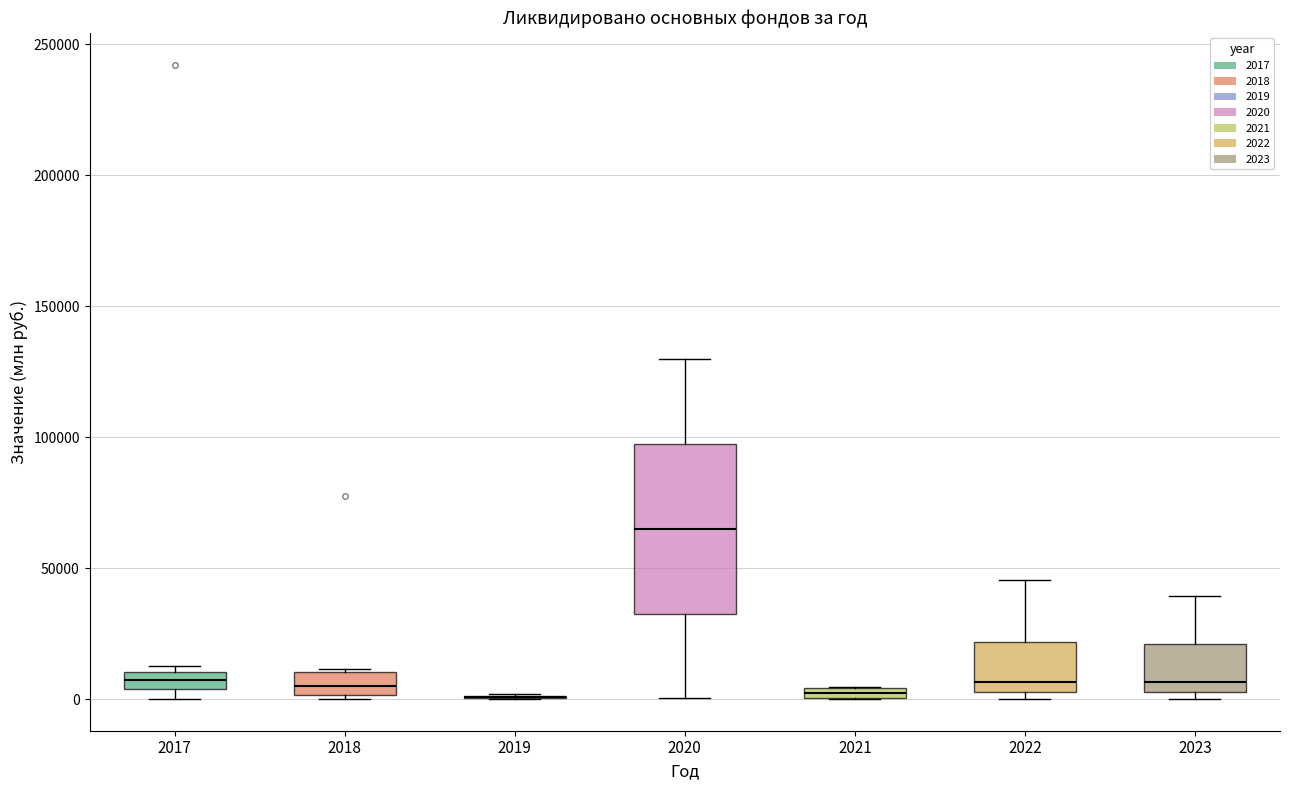

Where does the median line of the box at x = 2018 sit on the y-axis? The values are not printed on the chart, so give them approximately, as read against the axis.

5000